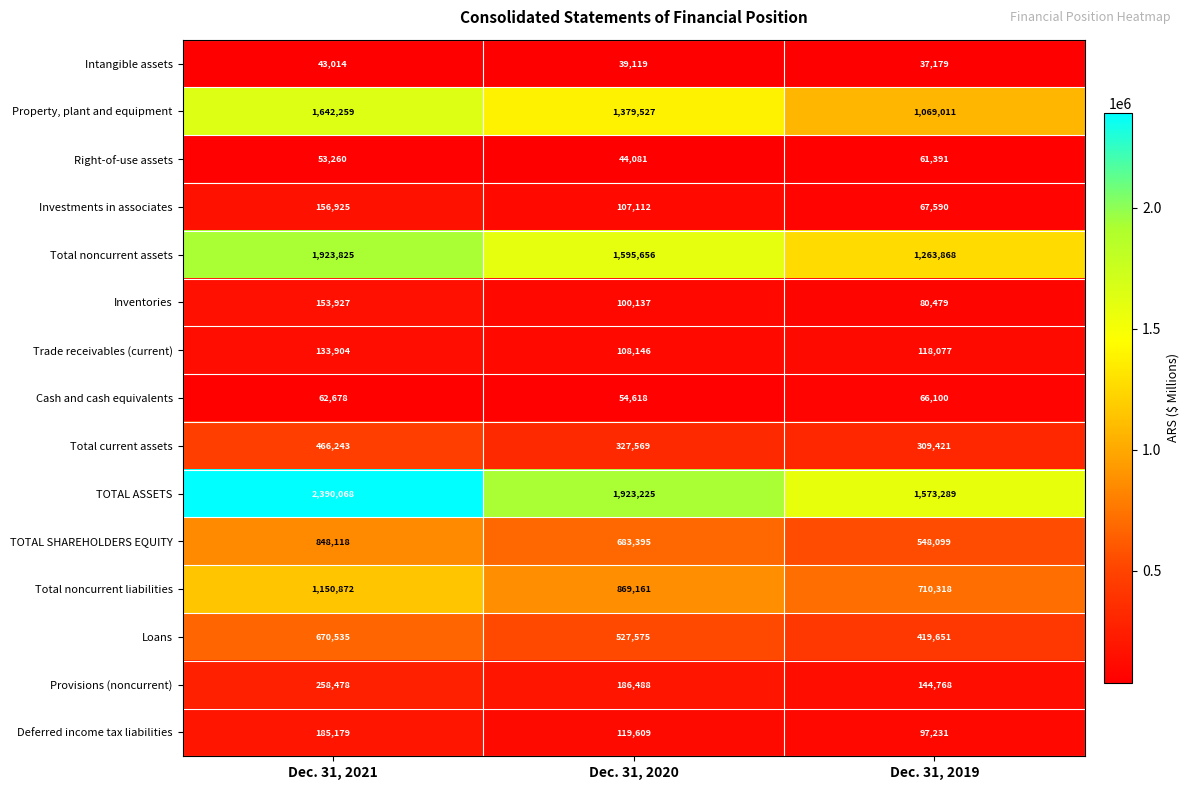

Rank the categories by TOTAL ASSETS value from lowest to highest.

Dec. 31, 2019, Dec. 31, 2020, Dec. 31, 2021